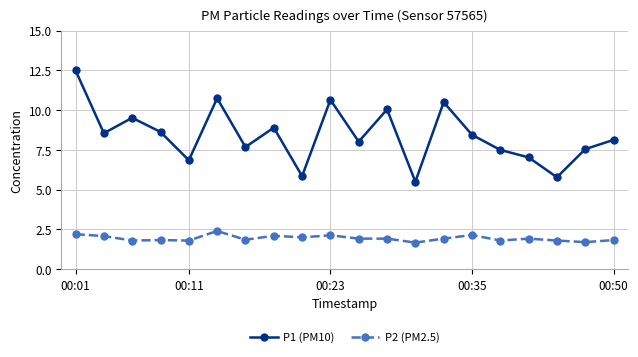

Which series has the largest total across all categories?

P1 (PM10)